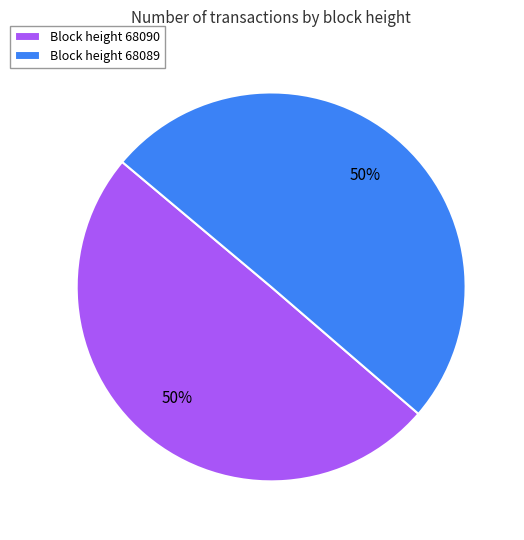

True or false: Block height 68089 accounts for 50% of the total.

True